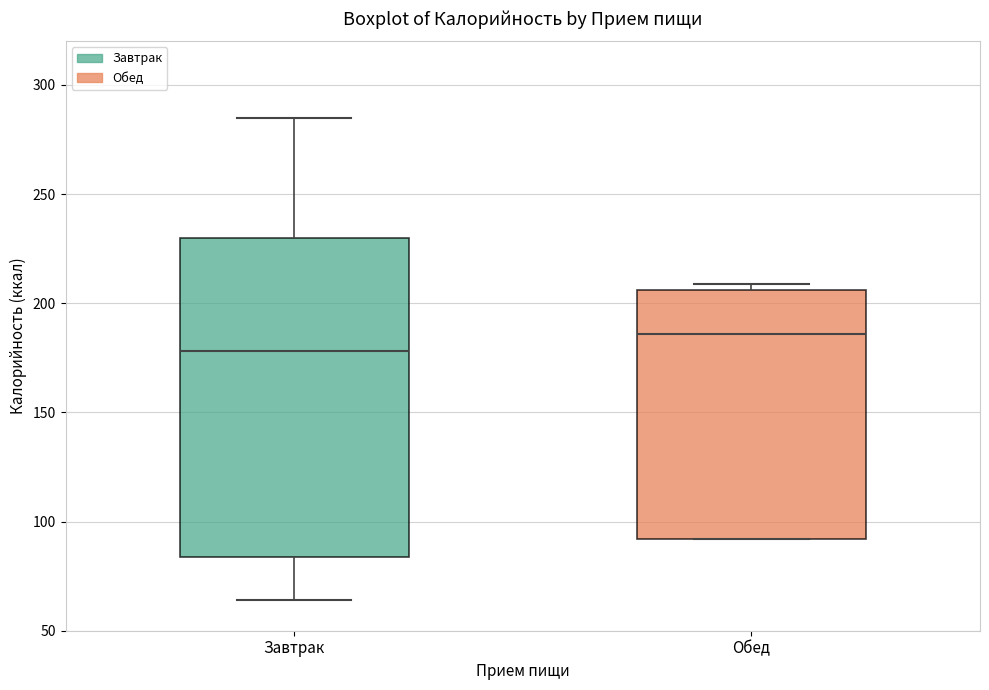

Where is the upper edge of the box for Обед on the y-axis? The values are not printed on the chart, so give them approximately, as read against the axis.

205